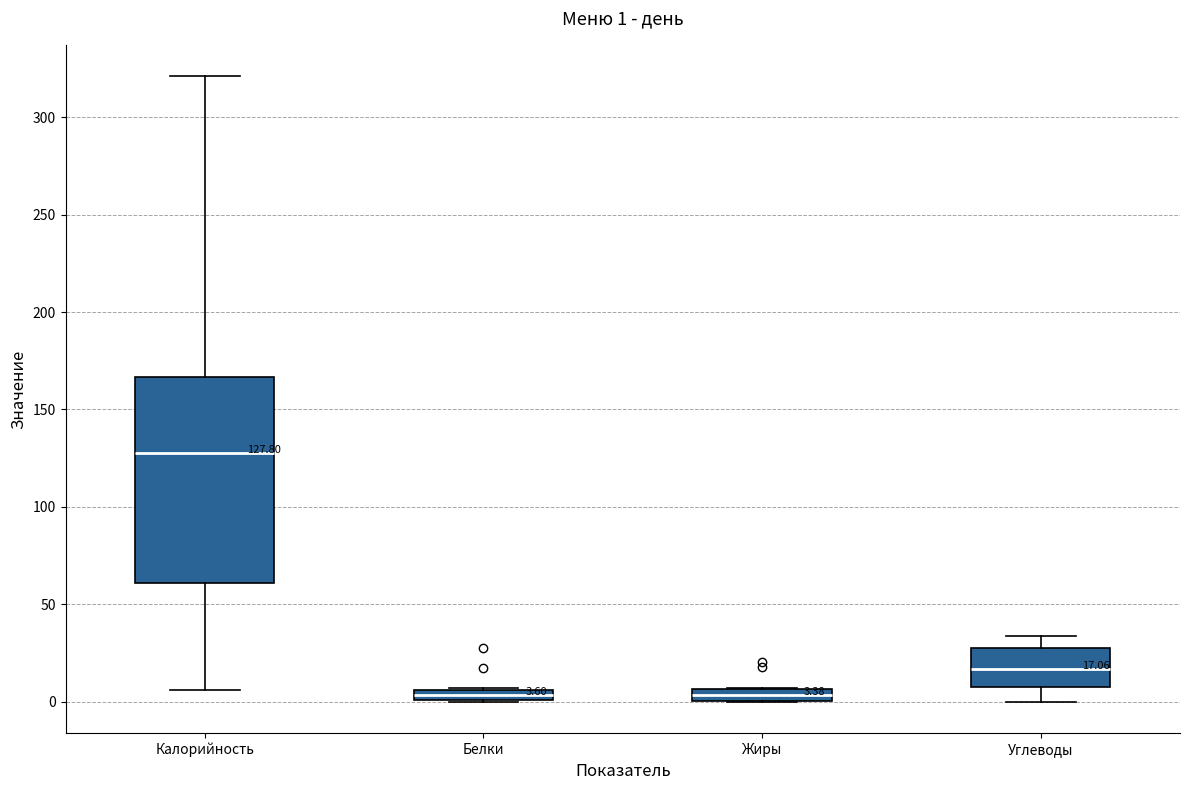

Comparing the boxes themselves (not the whiskers), which one is the tallest?

Калорийность